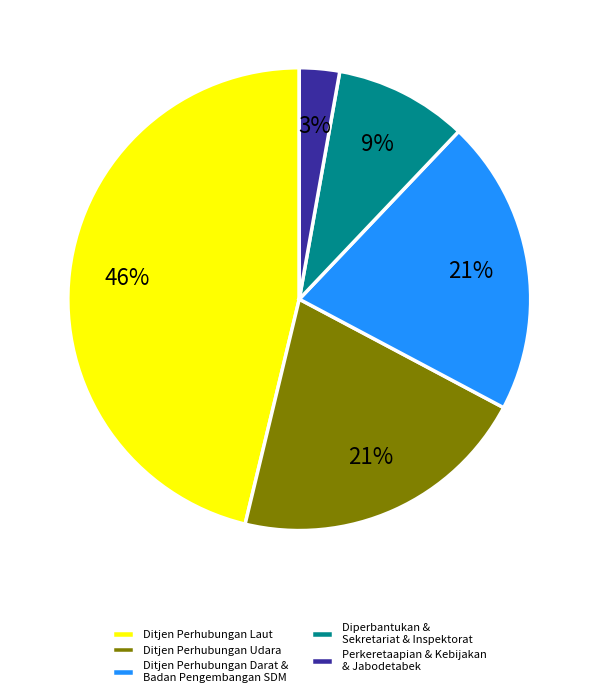

Which slice is the largest?

Ditjen Perhubungan Laut